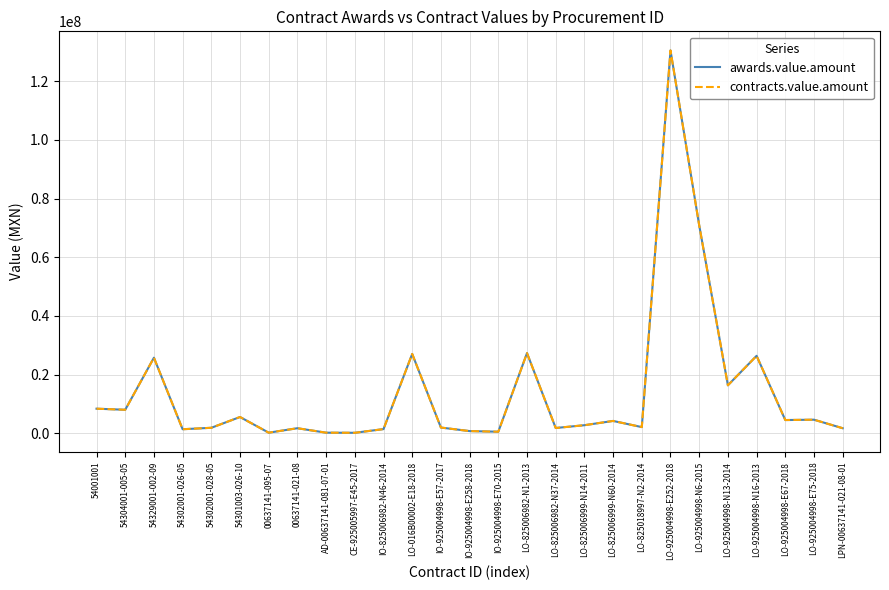

Does the chart have visible grid lines?

Yes